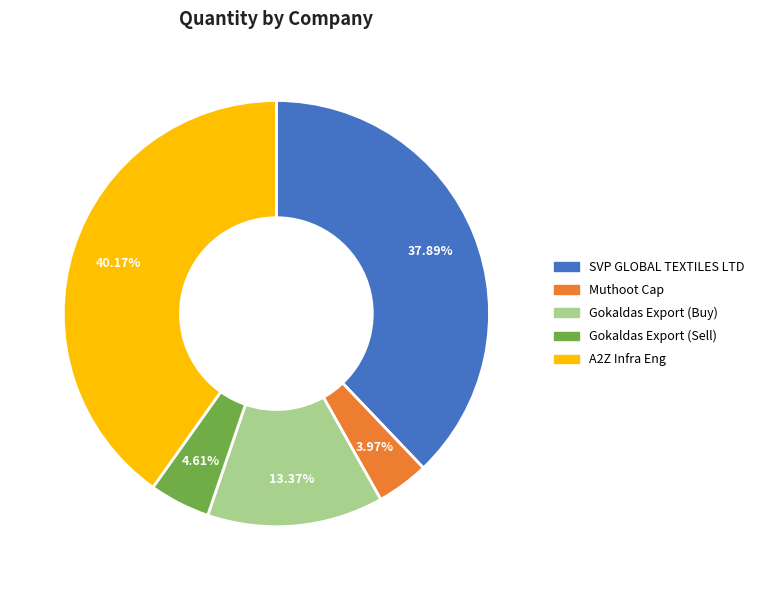

Does A2Z Infra Eng represent more than half of the total?

No